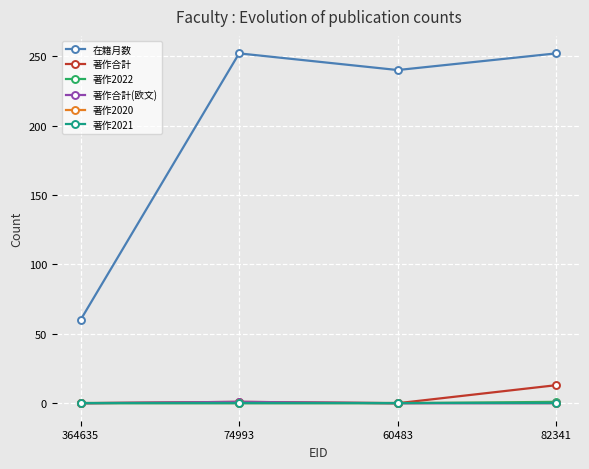

Is this an area chart (filled region under the line)?

No